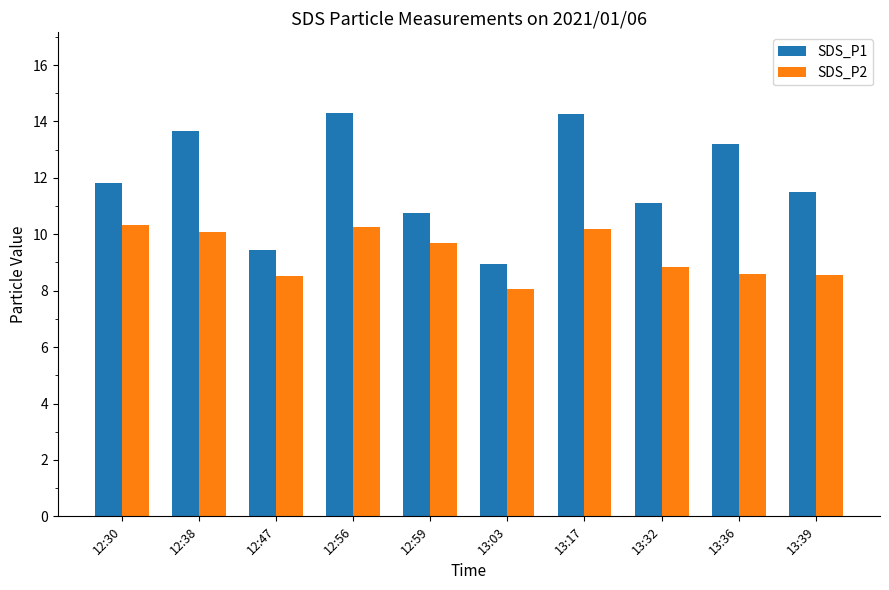

At which label does SDS_P1 first exceed 11?

12:30